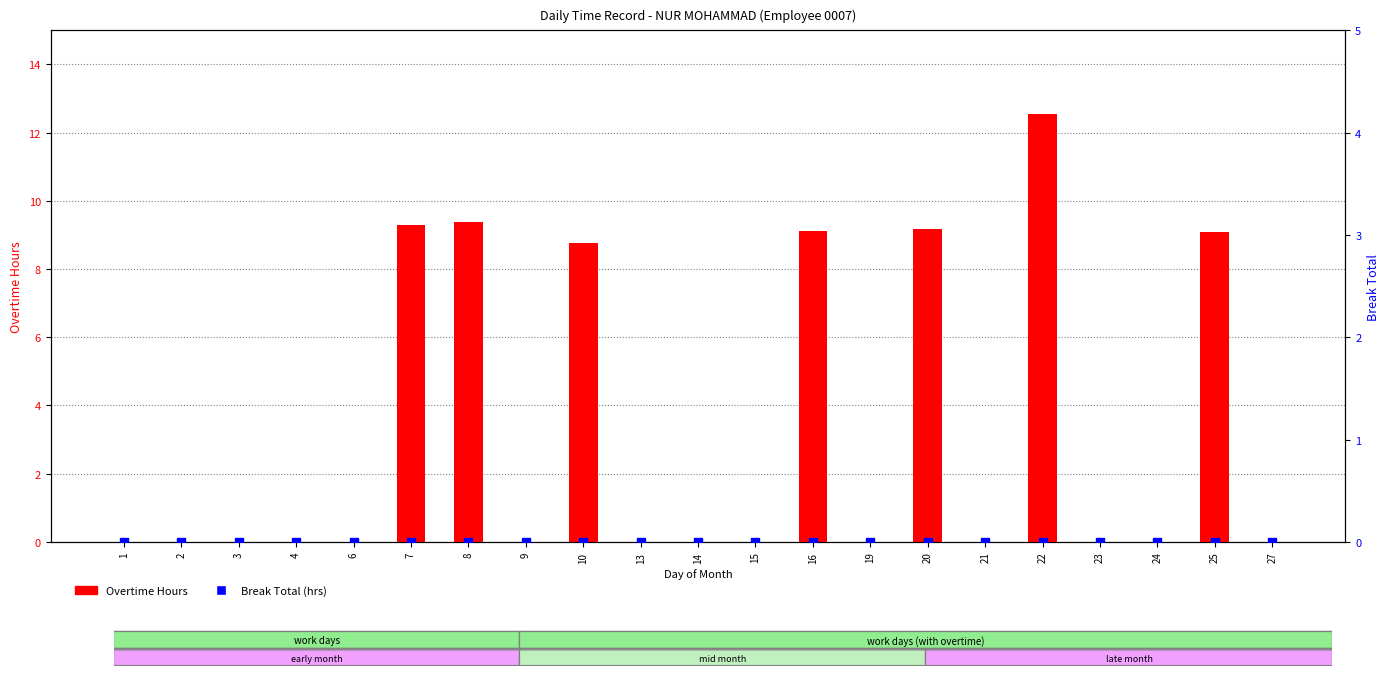

Is the value of Break Total (hrs) at 21 greater than the value of Overtime Hours at 16?

No